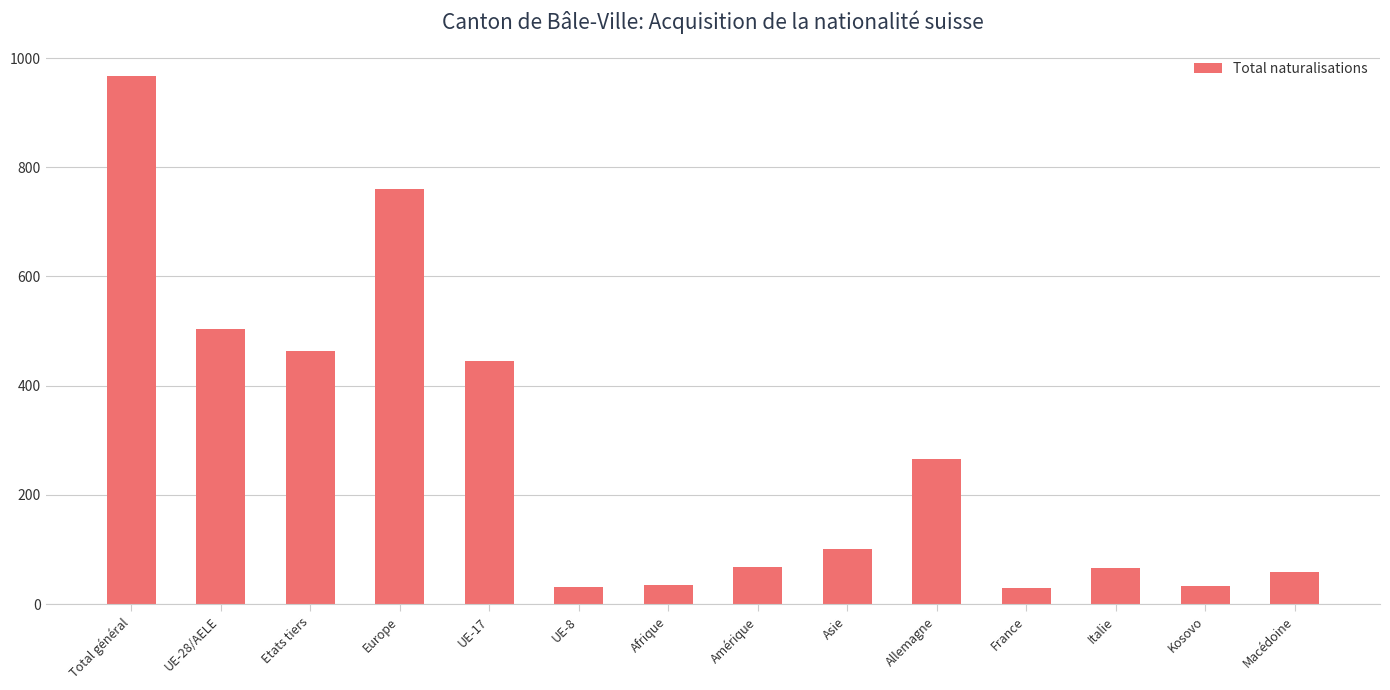

What is the smallest value displayed?

29